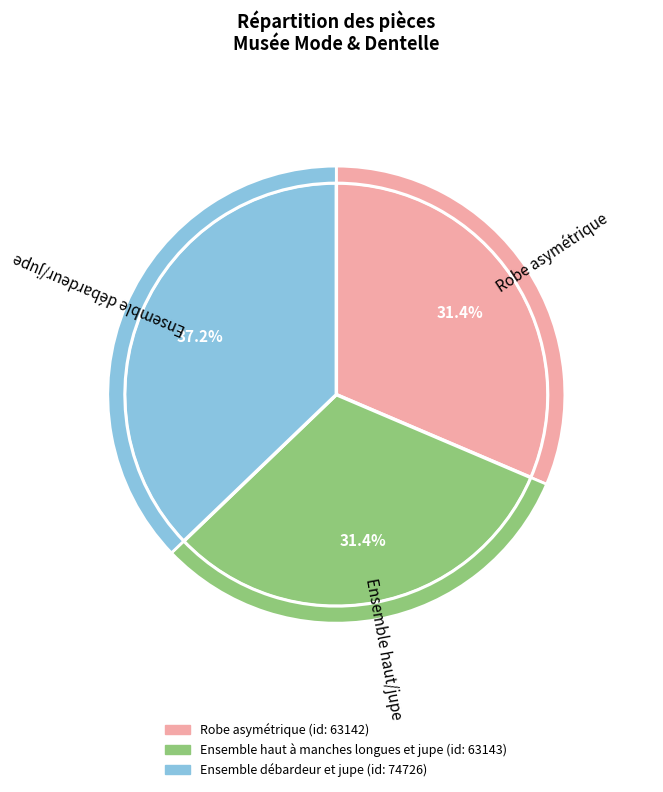

What percentage is the Ensemble haut à manches longues et jupe slice, to the nearest percent?

31%